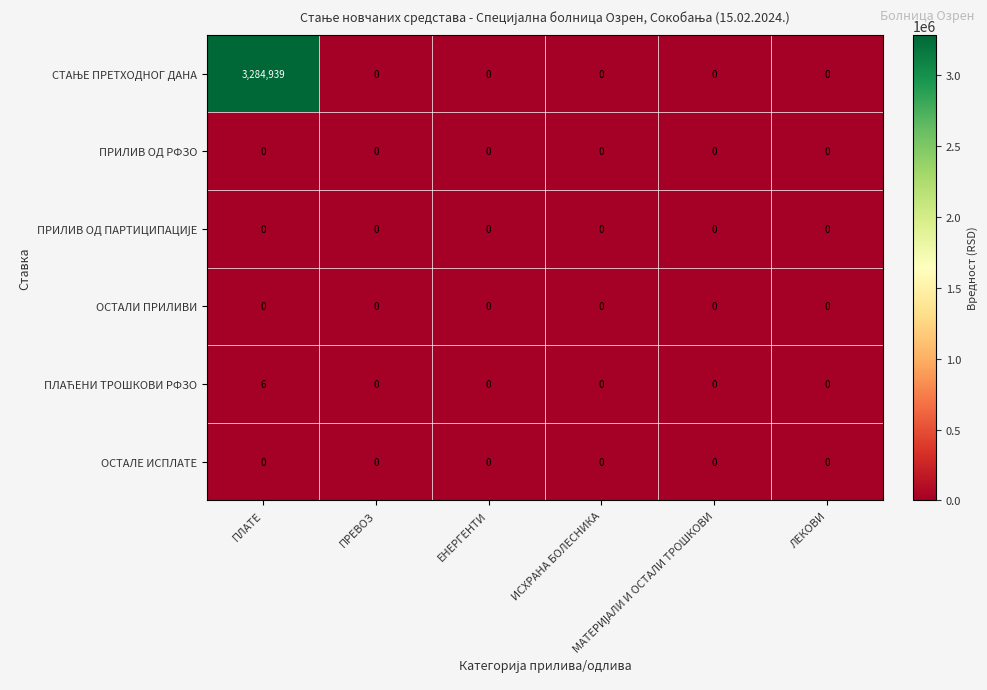

Count the number of categories in the chart.

6